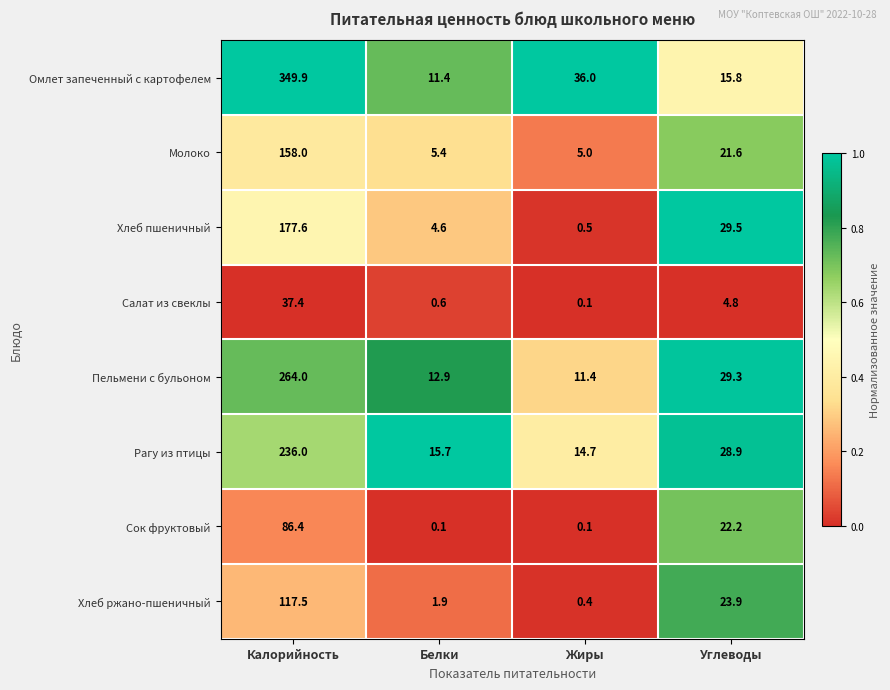

What is the sum of the Сок фруктовый values at Жиры and Углеводы?

22.3